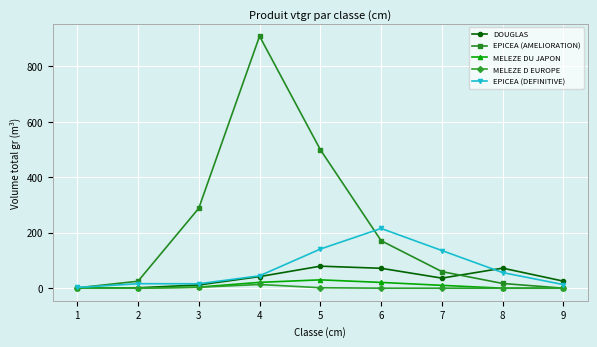

At how many categories does at least one series exceed 625?

1